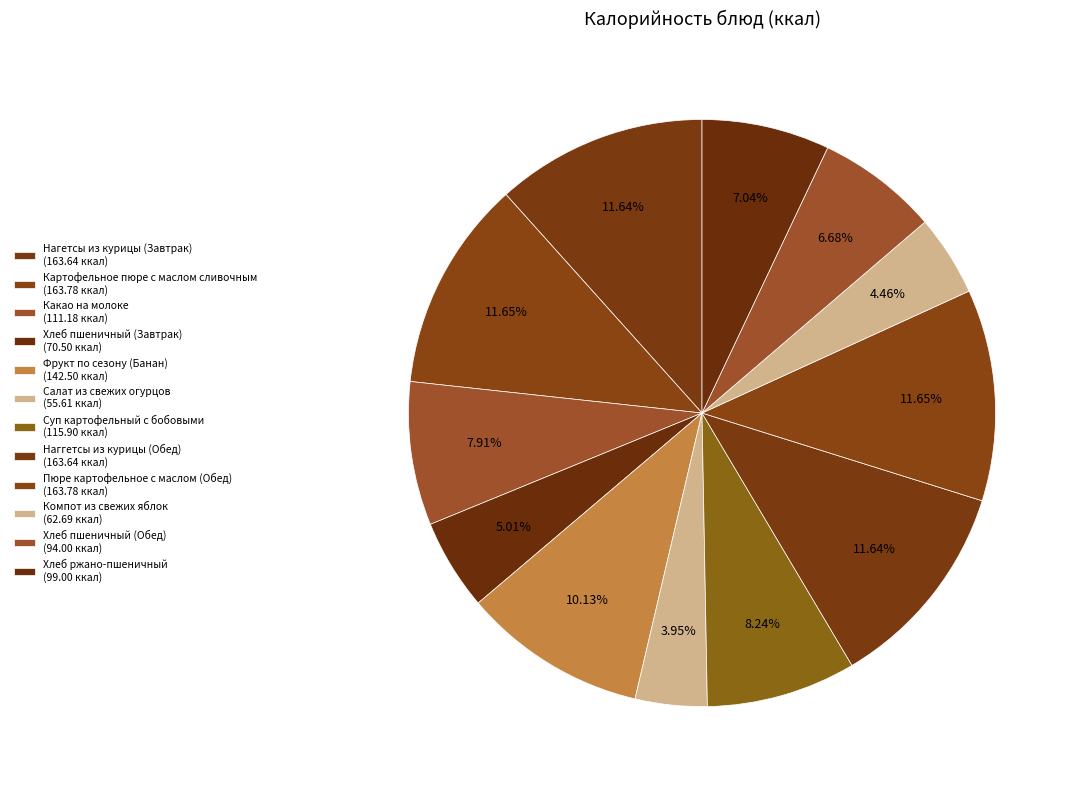

To the nearest percent, what portion does Суп картофельный с бобовыми represent?

8%